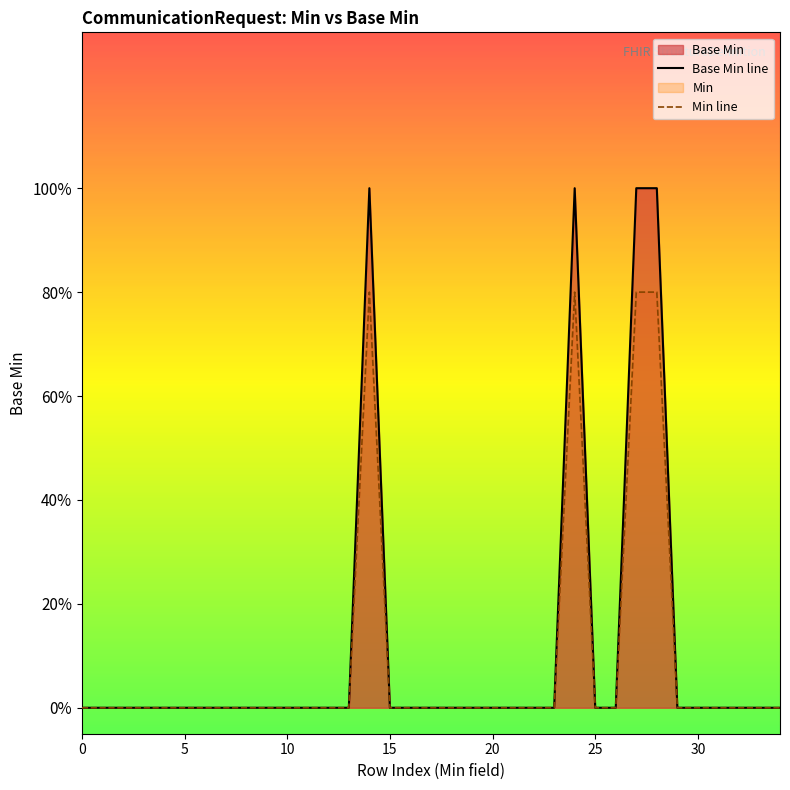

Count the Min line values in the range 0 to 1.

35